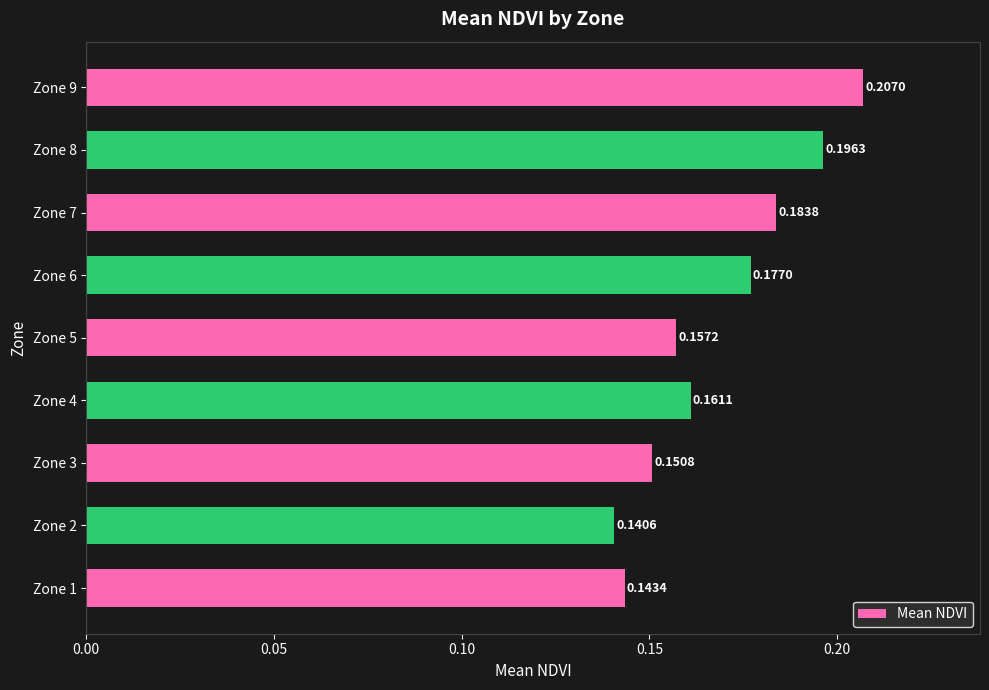

Between Zone 6 and Zone 3, which is larger?

Zone 6